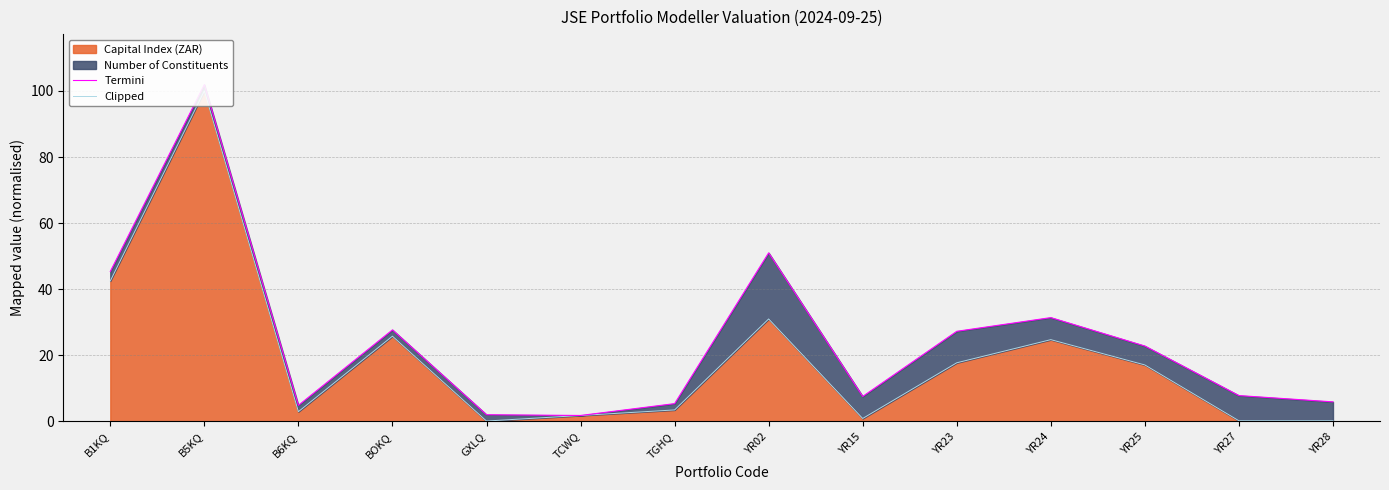

What is the approximate value of Termini at BOKQ?

27.7